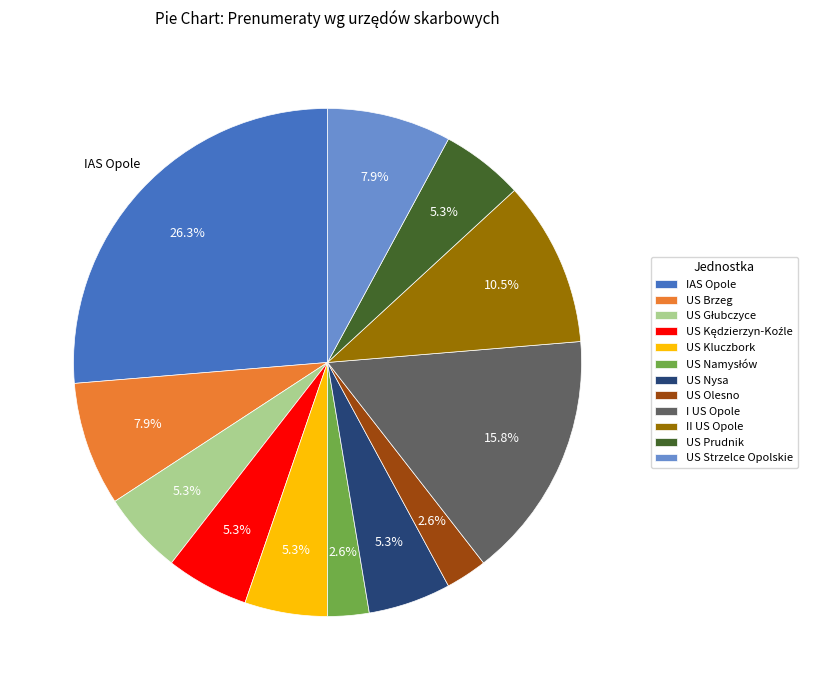

How many segments does this pie chart have?

12